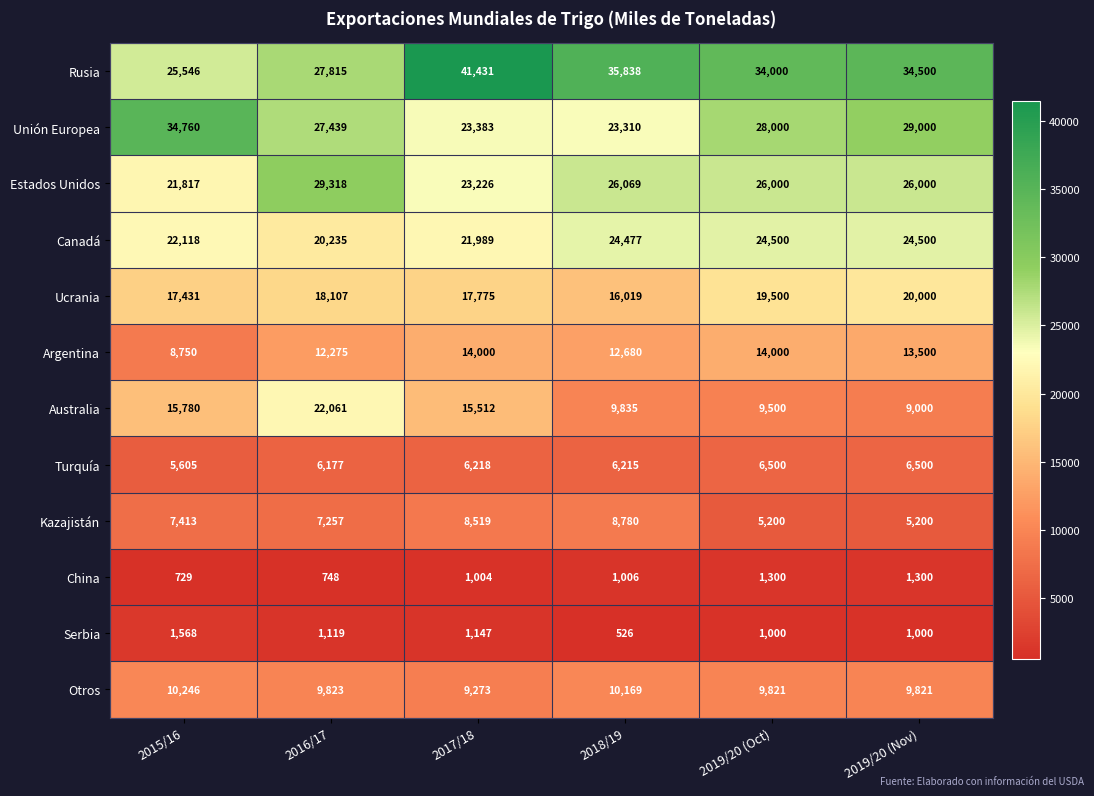

Between 2016/17 and 2019/20 (Nov), which series saw the biggest shift?

Australia